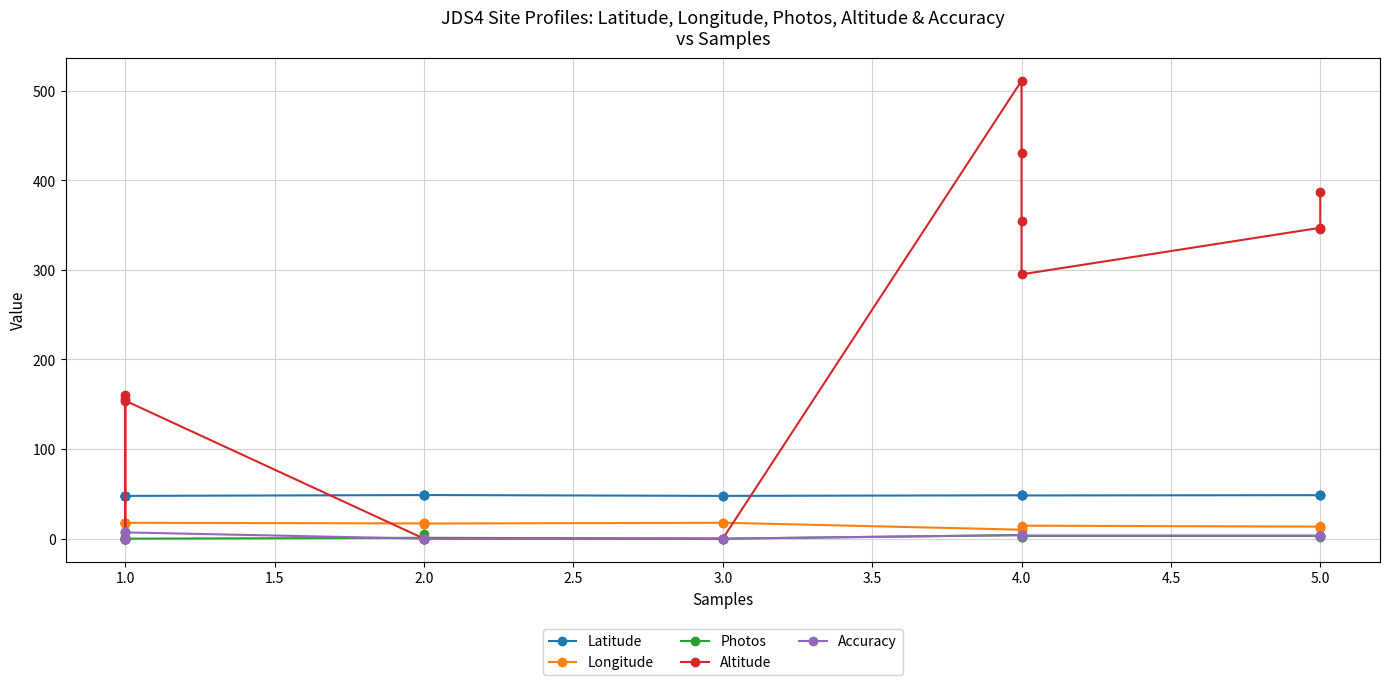

At which label does Altitude reach its minimum?

1.0